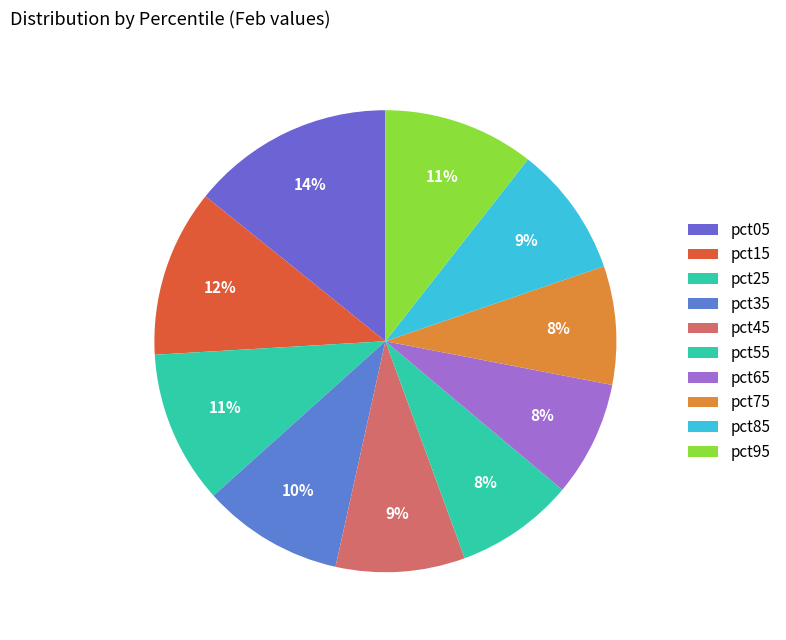

What is the largest slice in the pie chart?

pct05